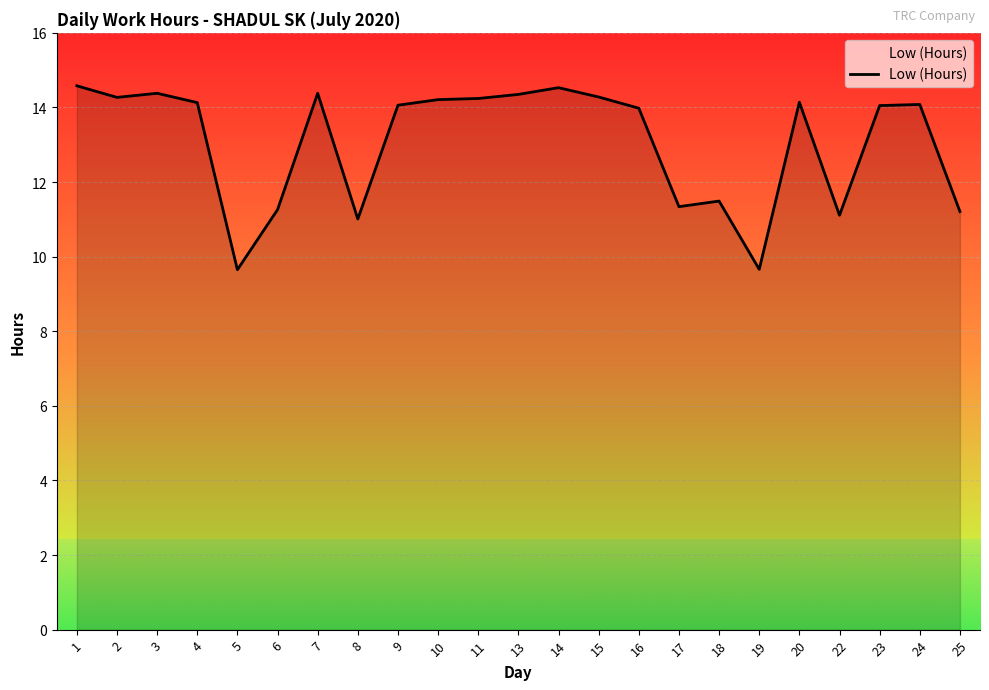

What is the difference between the maximum and minimum values?

4.9